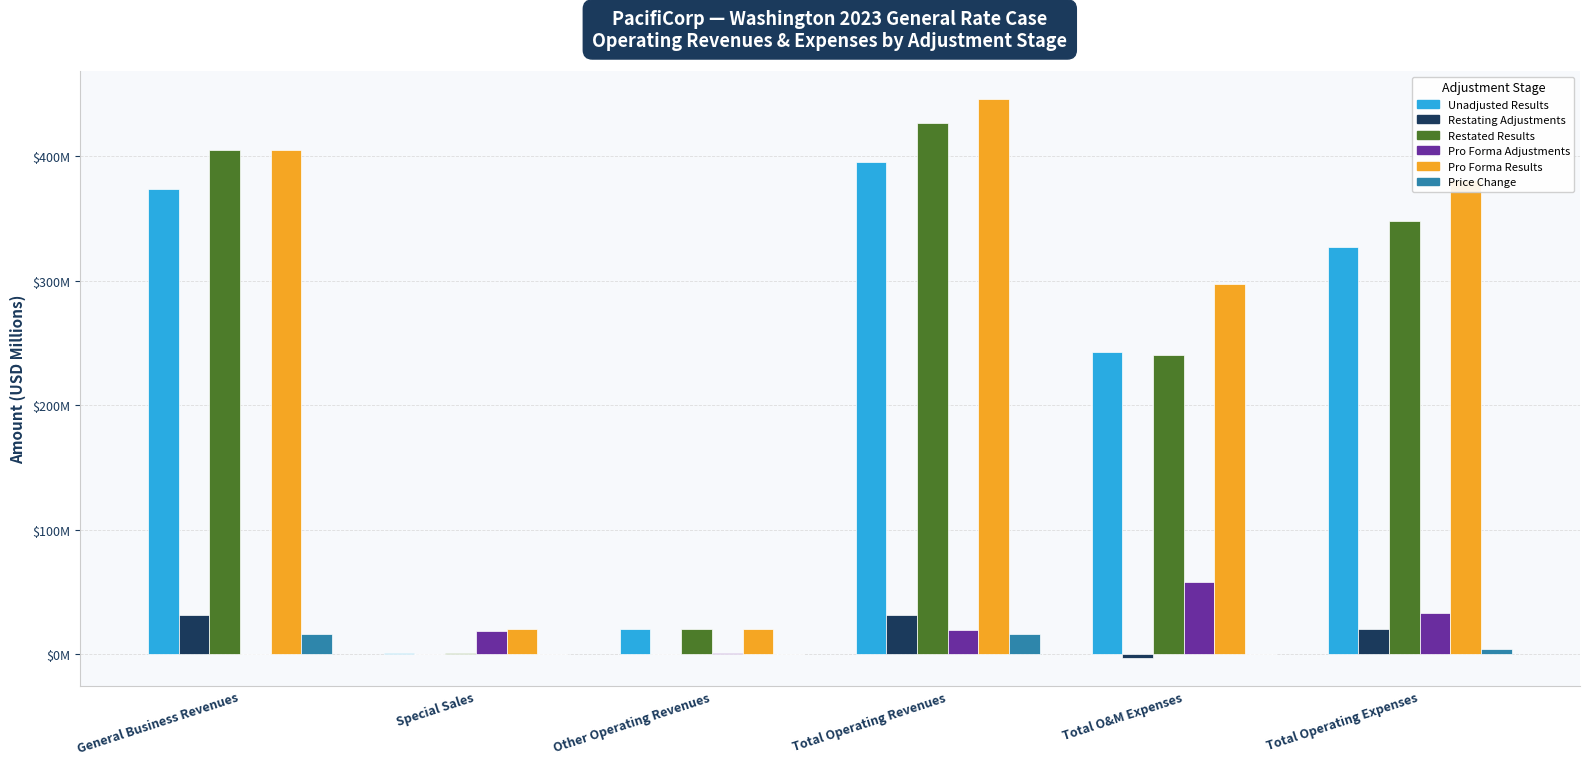

Which has a higher value, Total Operating Expenses or Other Operating Revenues?

Total Operating Expenses